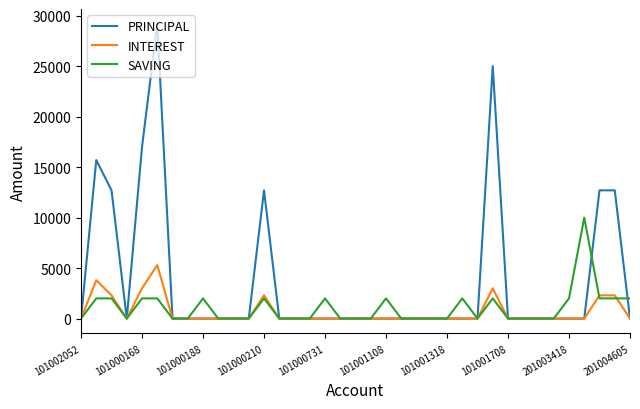

Which series has the largest range (max minus min)?

PRINCIPAL